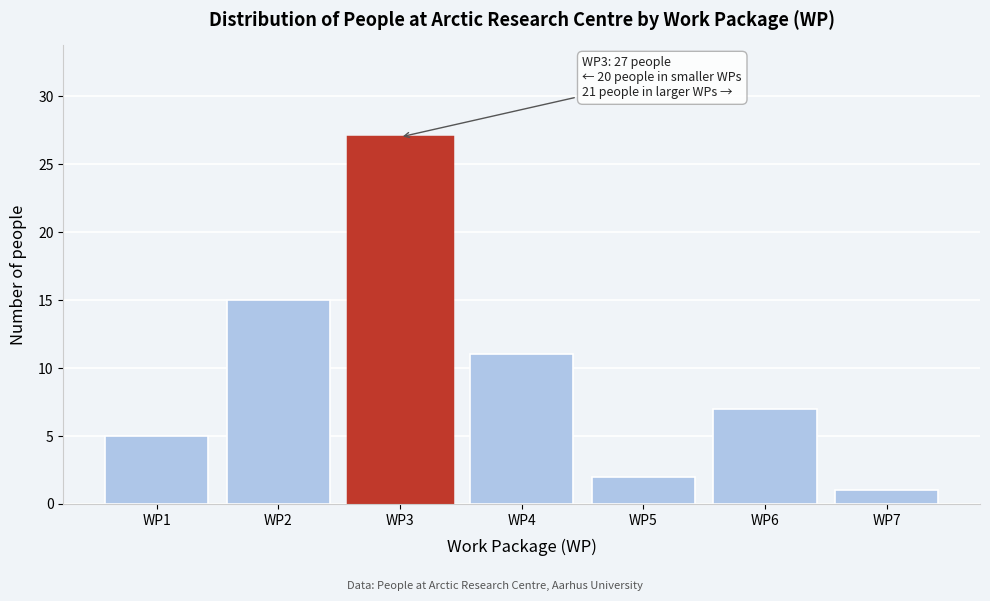

Which range on the x-axis has the tallest bar?

2.5 to 3.5